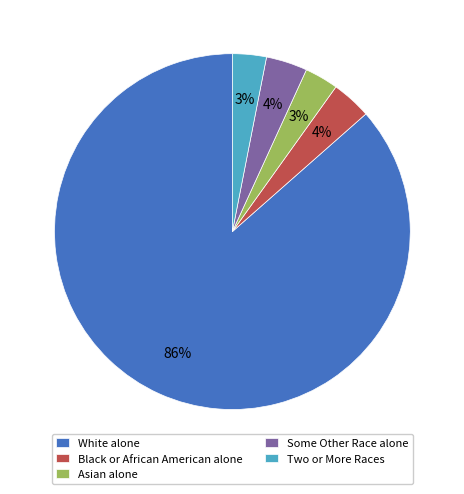

To the nearest percent, what is the average slice percentage?

20%